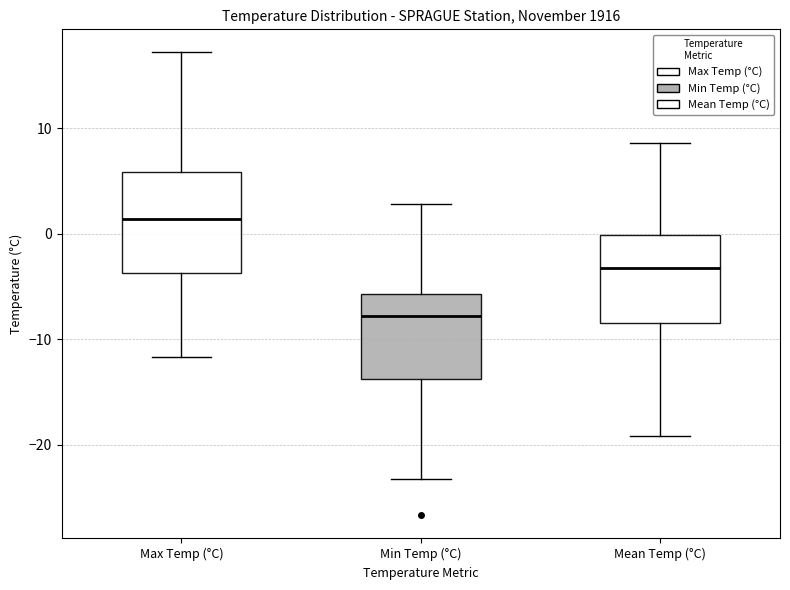

Which box has the highest median line?

Max Temp (°C)